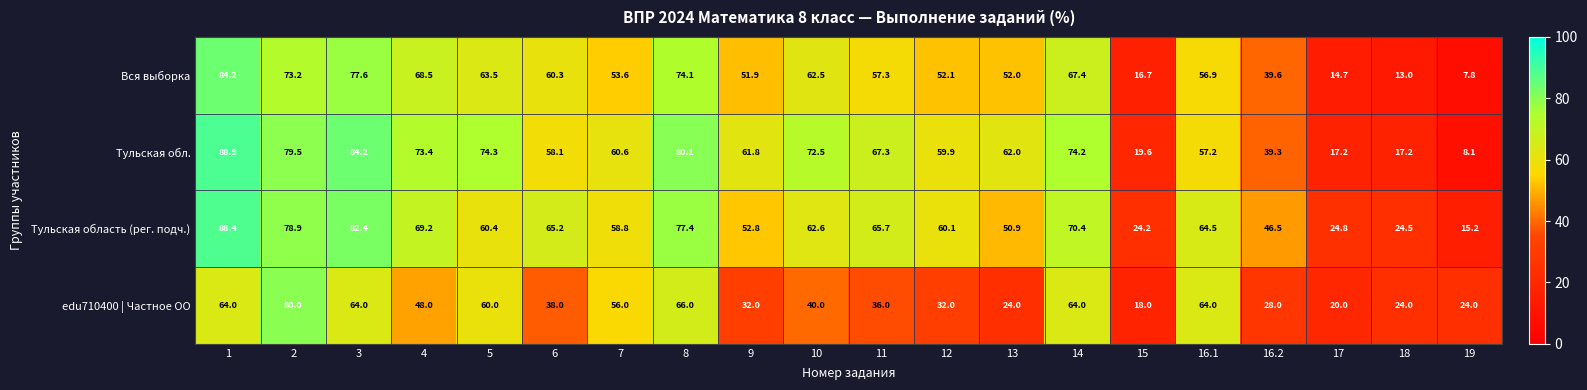

What is the spread (max minus min) of values at 8?

14.1